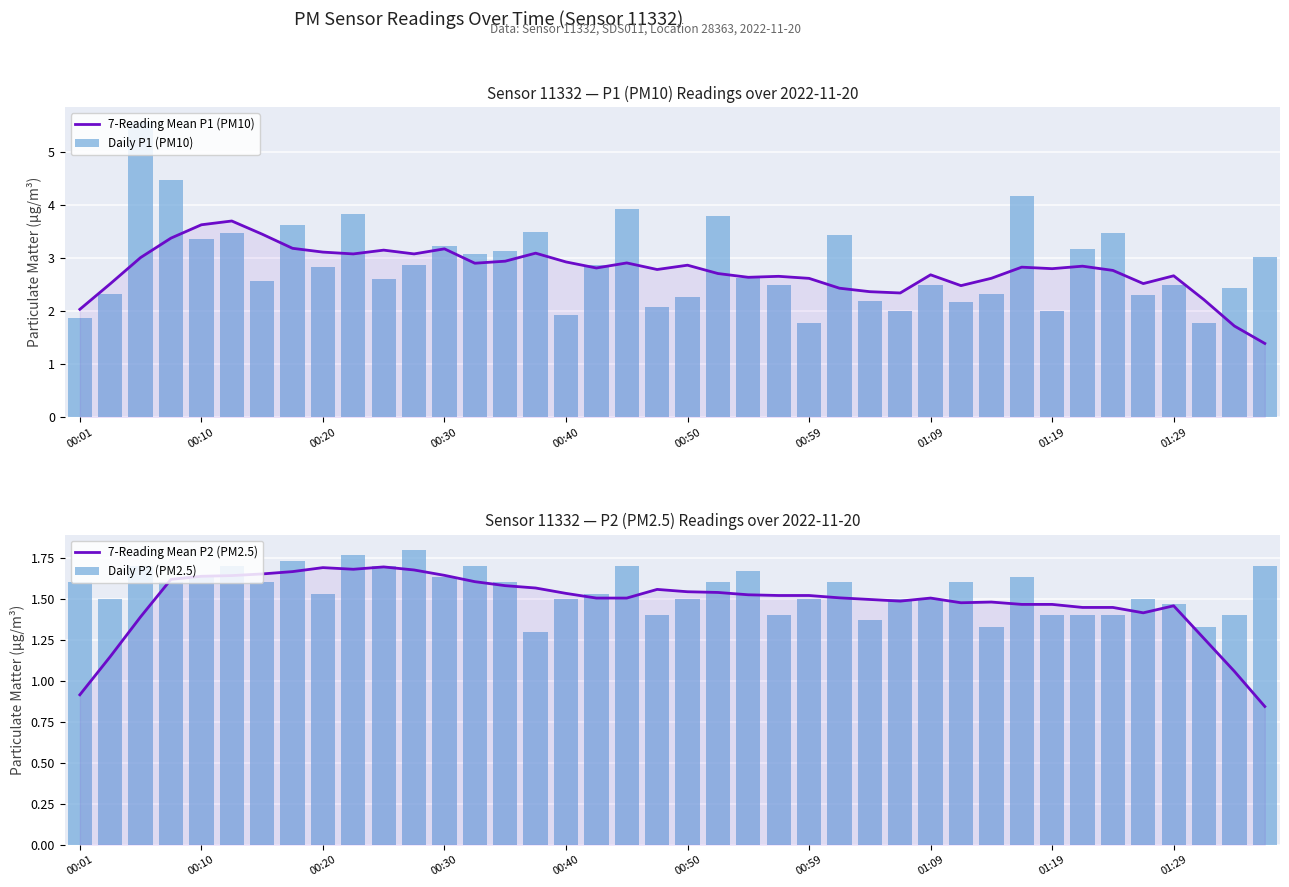

List the labels in order of 7-Reading Mean P1 (PM10) value, smallest first.

39, 38, 00:01, 37, 27, 26, 25, 29, 00:10, 35, 24, 30, 22, 23, 36, 28, 21, 34, 19, 32, 17, 31, 33, 20, 13, 18, 16, 14, 00:20, 01:29, 11, 15, 01:19, 10, 12, 01:09, 00:30, 00:59, 00:40, 00:50